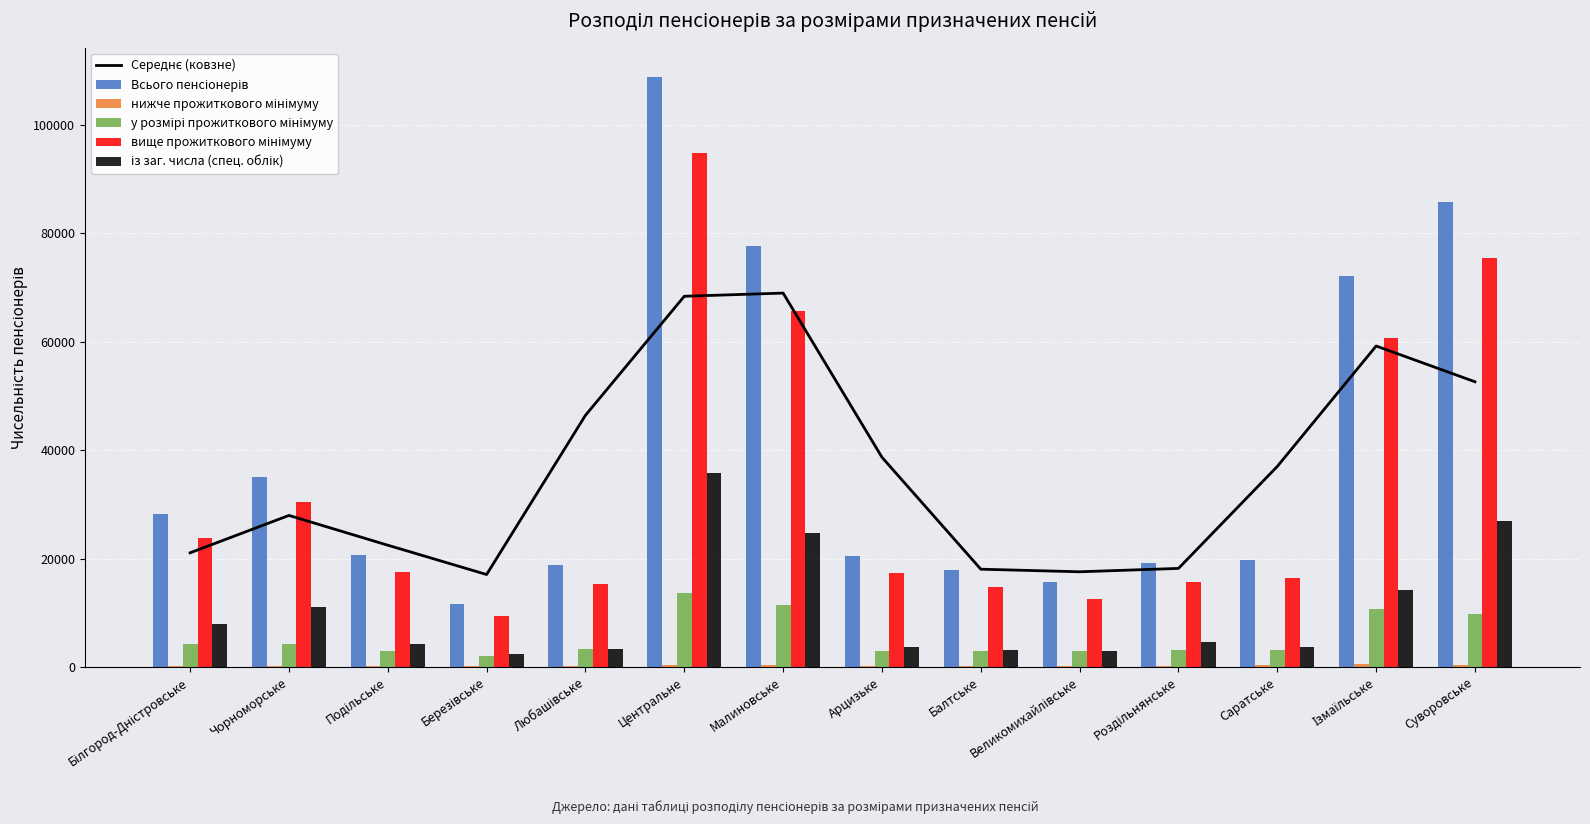

What position from the left is Арцизьке?

8